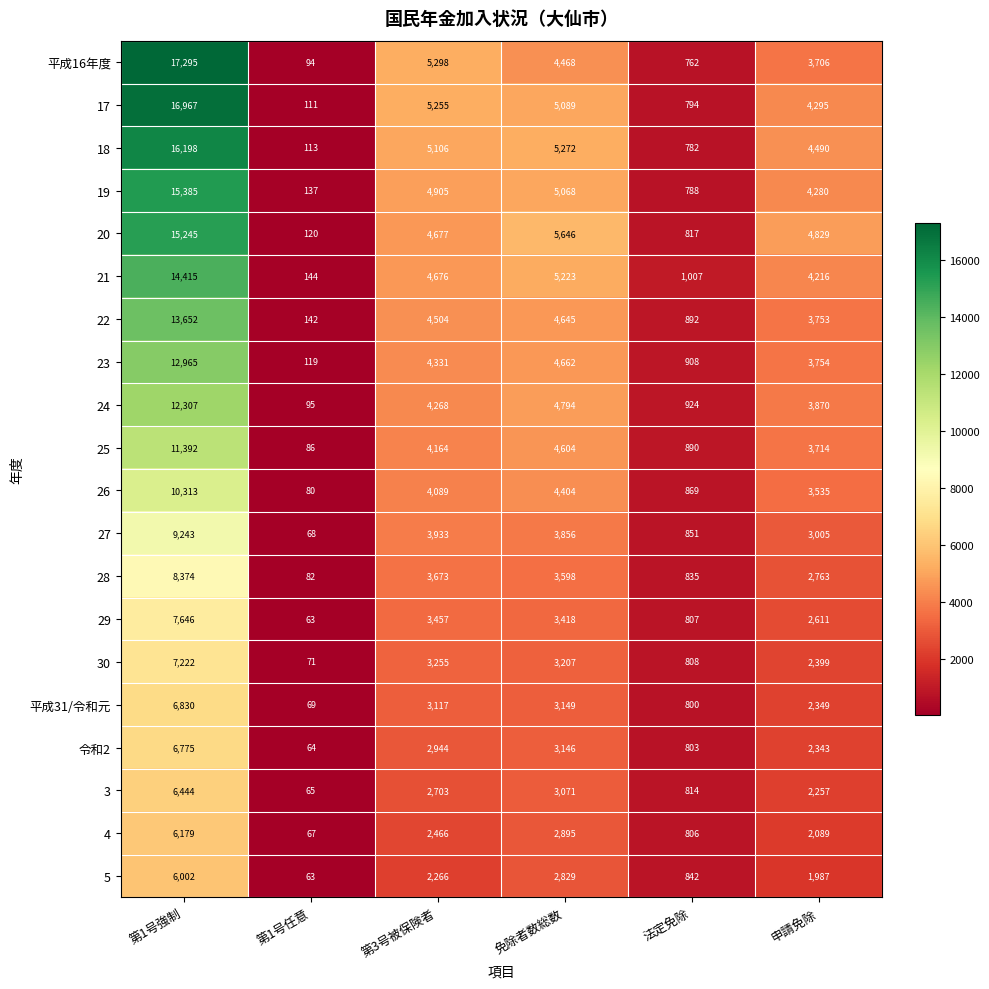

At 法定免除, list the series in order from largest to smallest.

21, 24, 23, 22, 25, 26, 27, 5, 28, 20, 3, 30, 29, 4, 令和2, 平成31/令和元, 17, 19, 18, 平成16年度